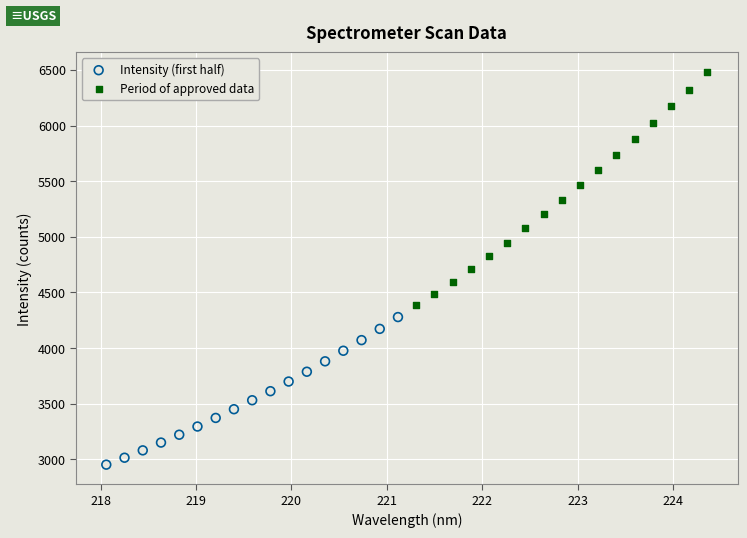

Which series reaches the maximum Y coordinate?

Period of approved data